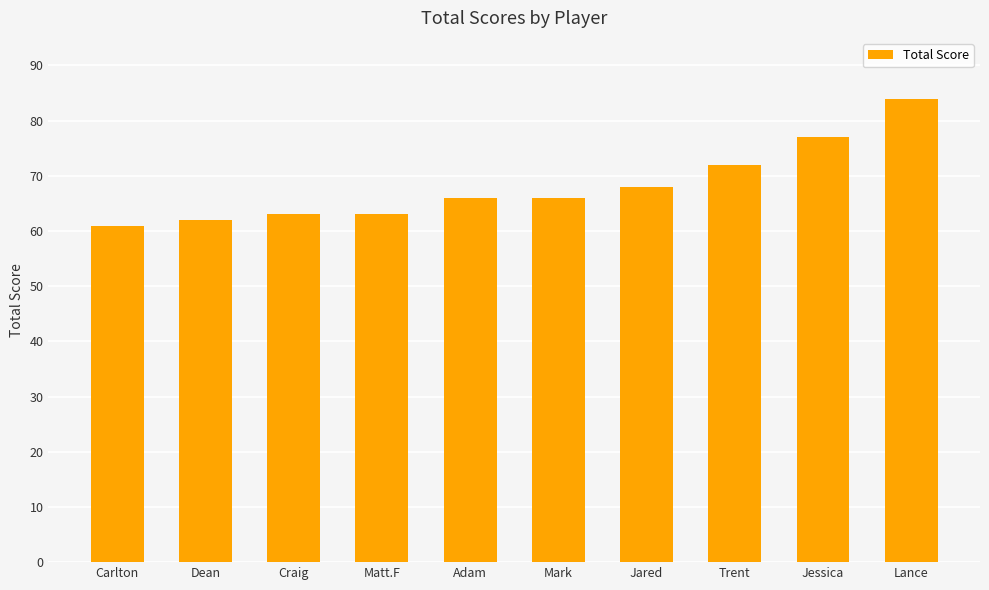

What is the label of the 7th bar from the left?

Jared